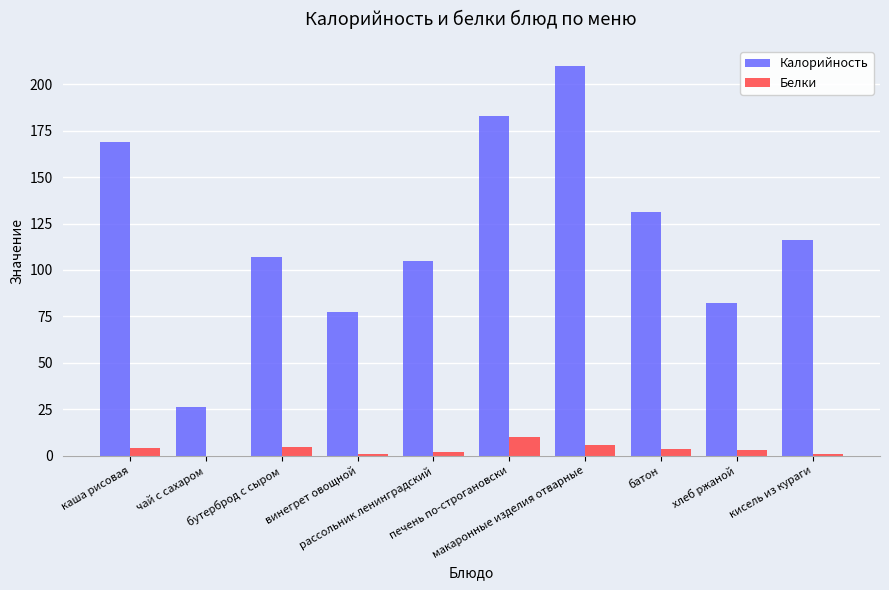

What is the sum of all Калорийность values?

1206.6